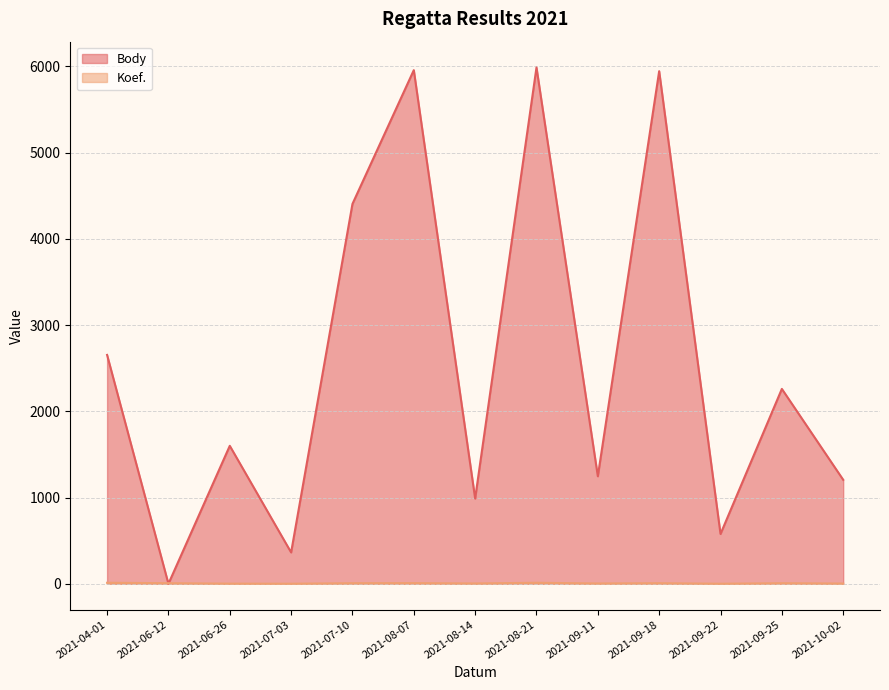

What is the difference between the second highest and minimum values in the Koef. series?

11